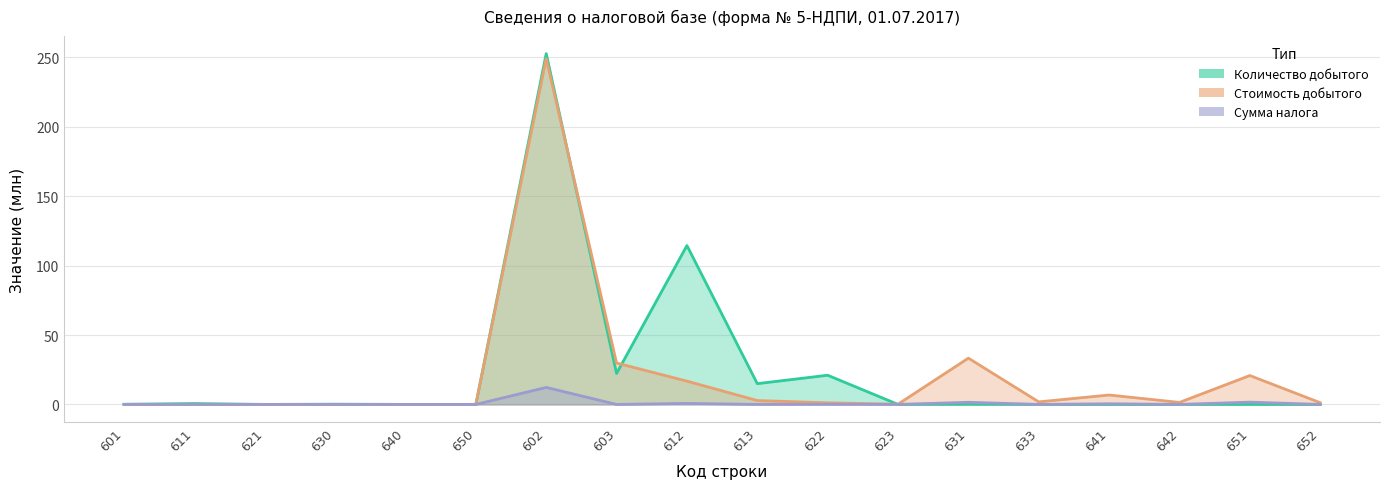

Which series has the largest total across all categories?

Количество добытого